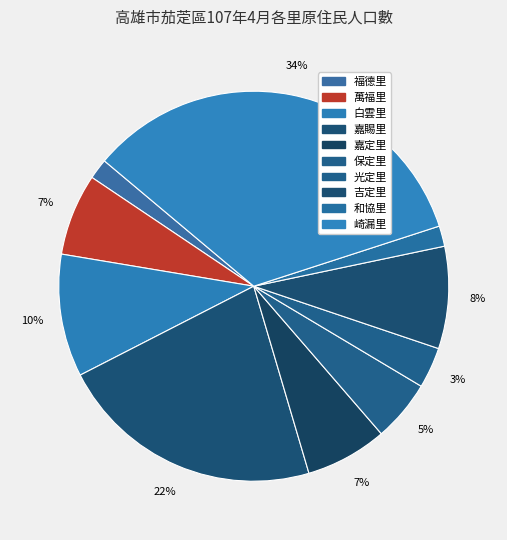

To the nearest percent, what percentage of the pie is 崎漏里?

34%